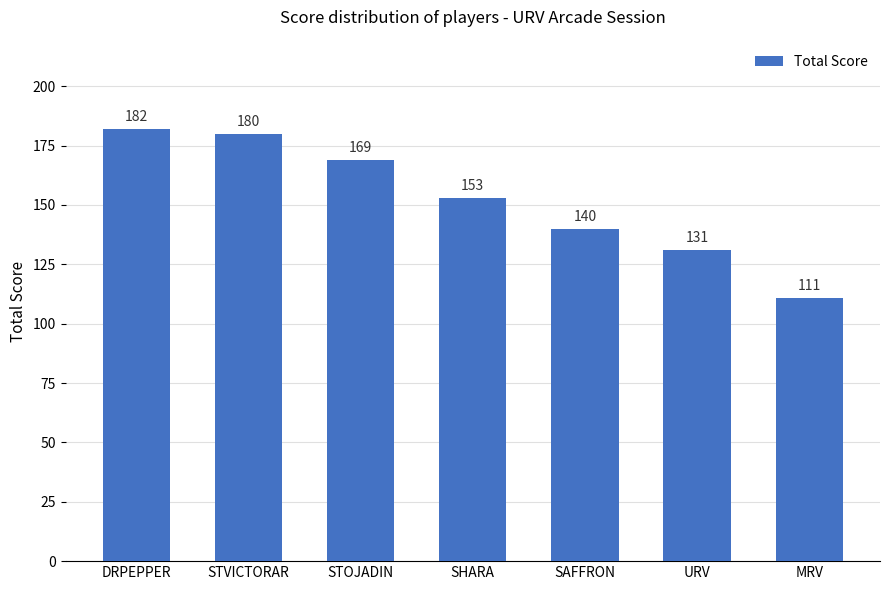

True or false: the data shows 111 at MRV.

True